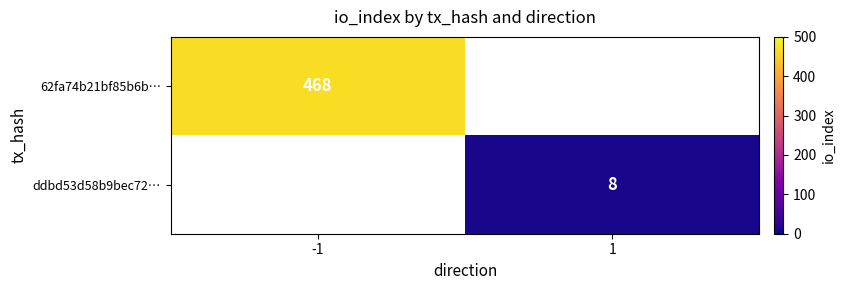

The value of 62fa74b21bf85b6b… at -1 is 733. True or false?

False